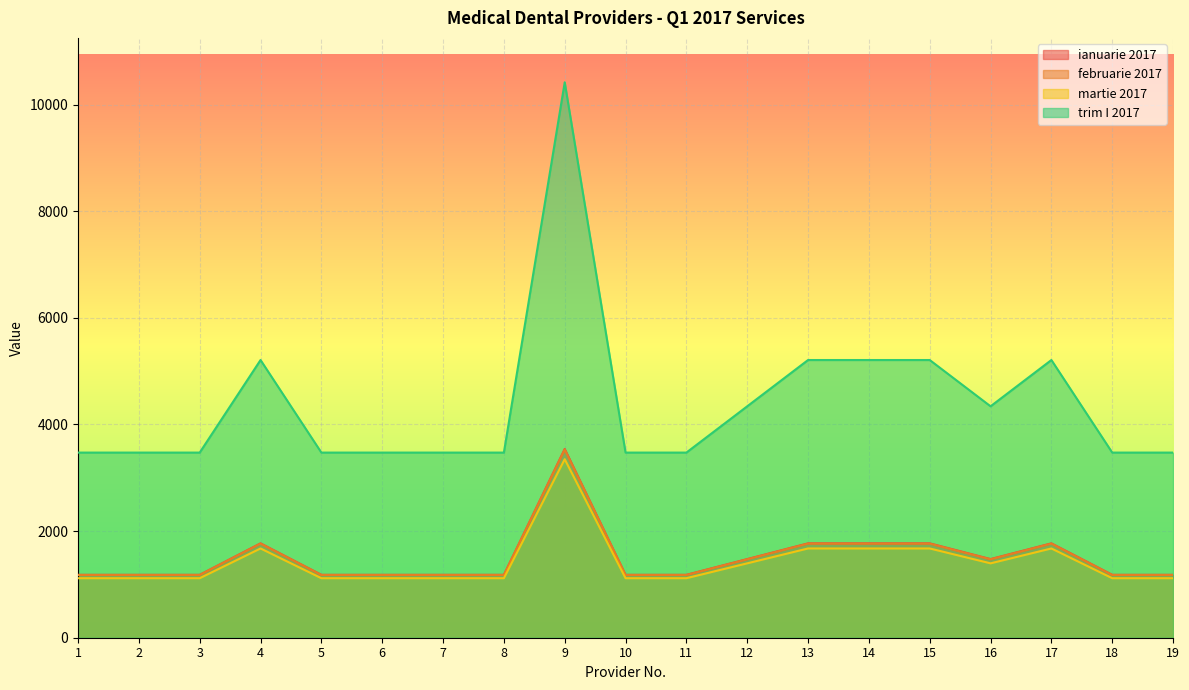

How many categories are shown in the chart?

19